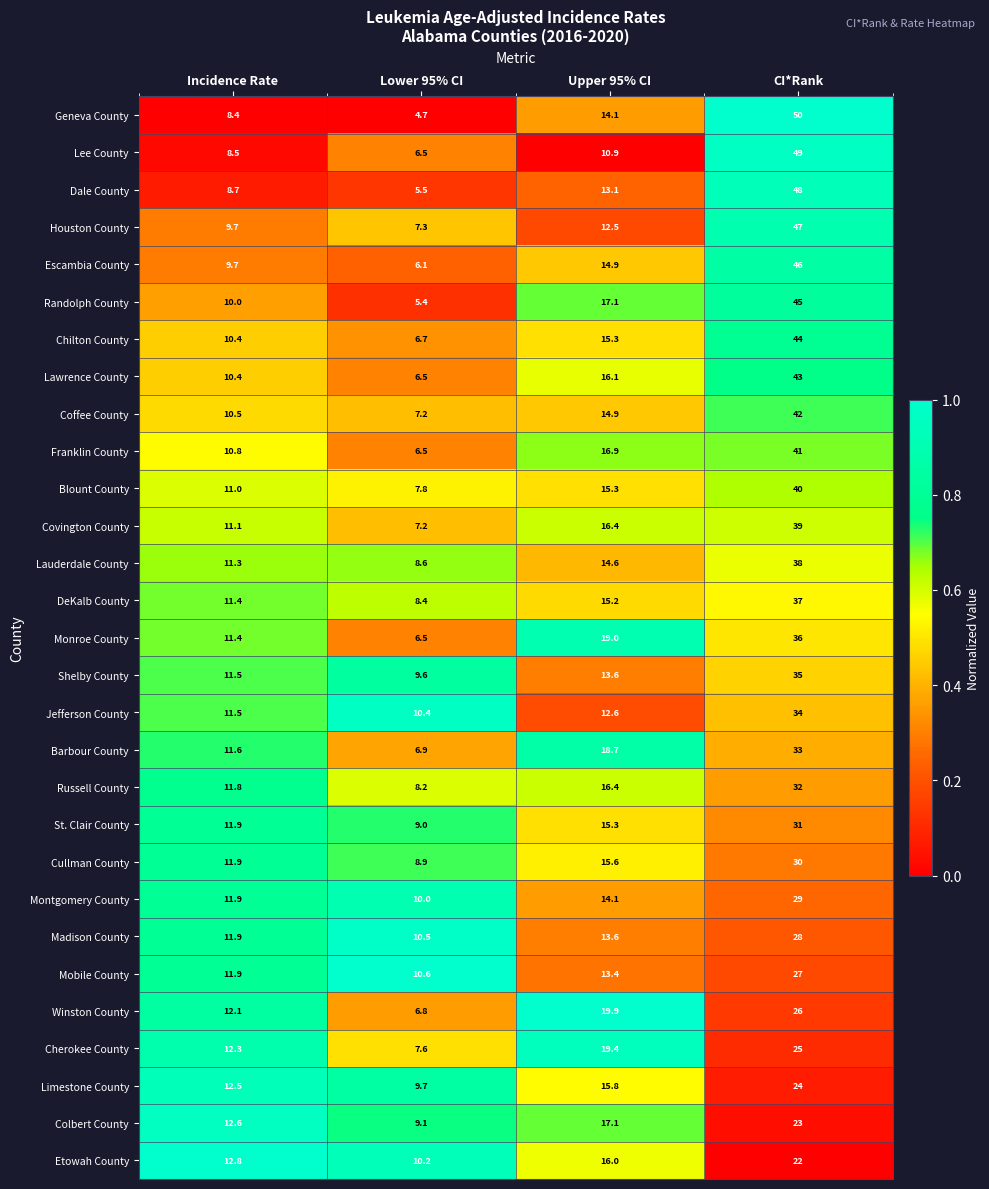

What is the greatest value displayed?

50.0